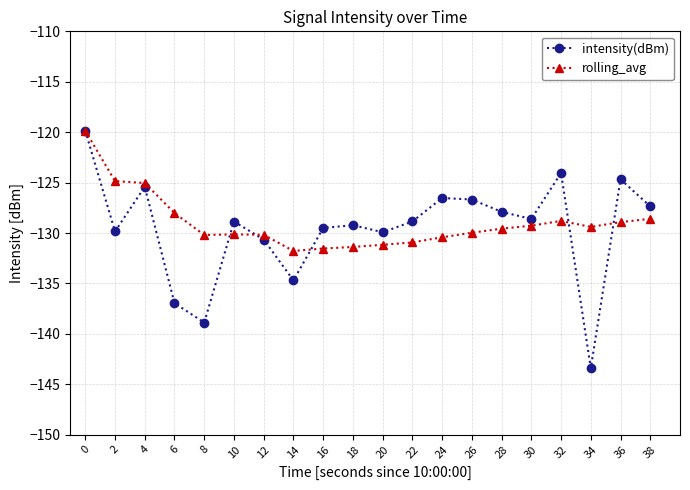

Between 6 and 30, which series saw the biggest shift?

intensity(dBm)